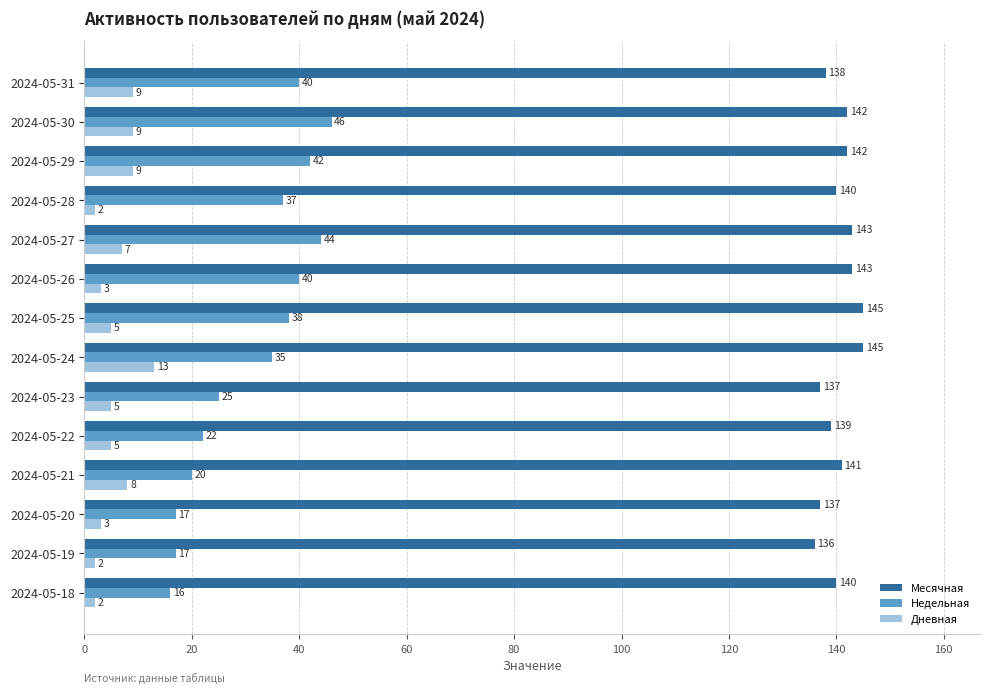

What are all the series names shown in the legend?

Месячная, Недельная, Дневная